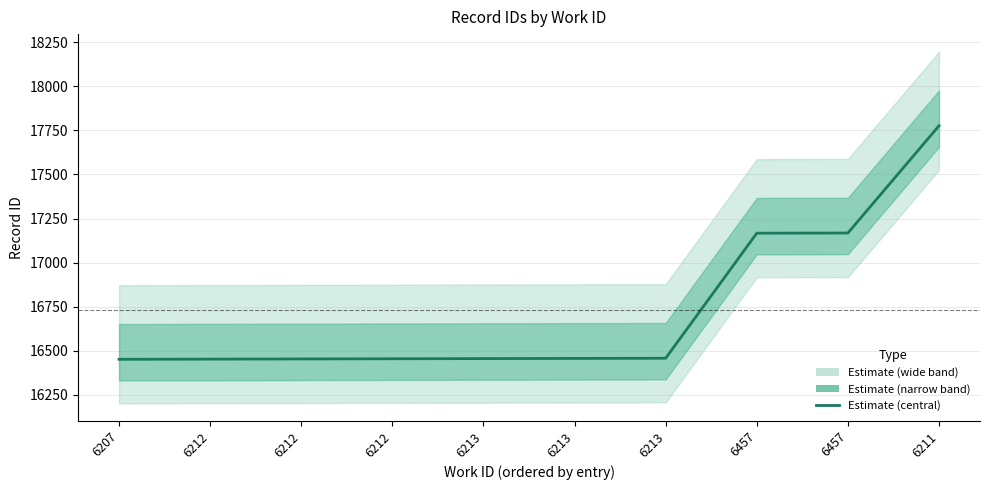

Rank the categories by value from lowest to highest.

6207, 6212, 6212, 6212, 6213, 6213, 6213, 6457, 6457, 6211